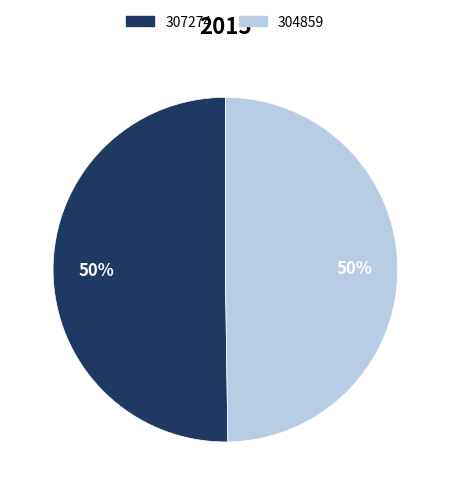

Combined, do 304859 and 307274 account for over 50%?

Yes